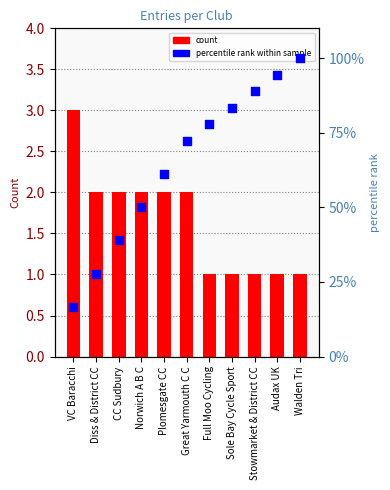

Which series has the widest spread of Y values?

percentile rank within sample